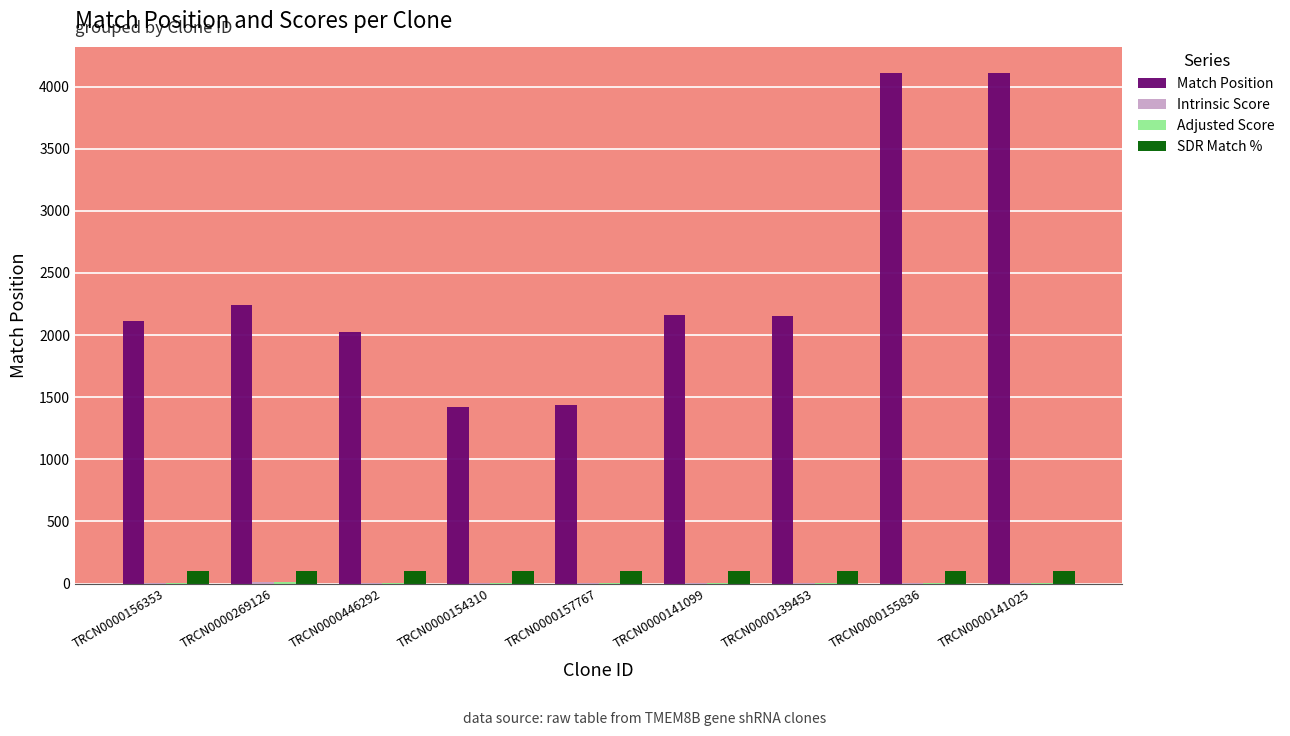

True or false: Match Position has a value of 2245.0 at TRCN0000269126.

True